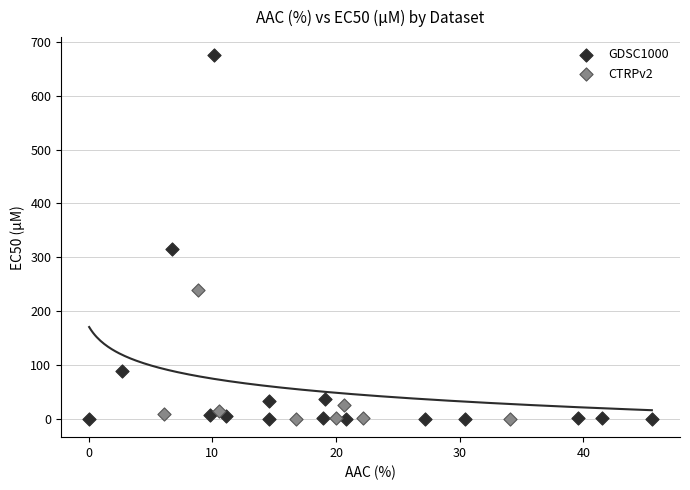

Which series reaches the maximum Y coordinate?

GDSC1000